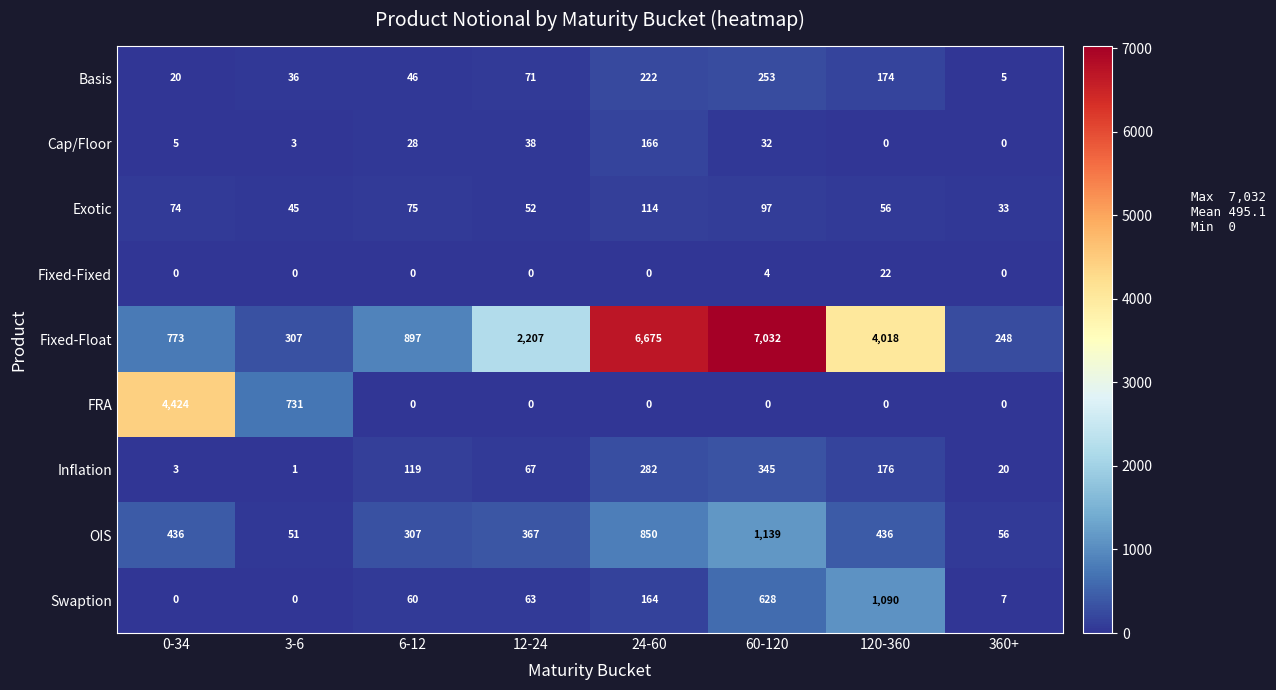

Where is Cap/Floor nearest to the value 83?

12-24